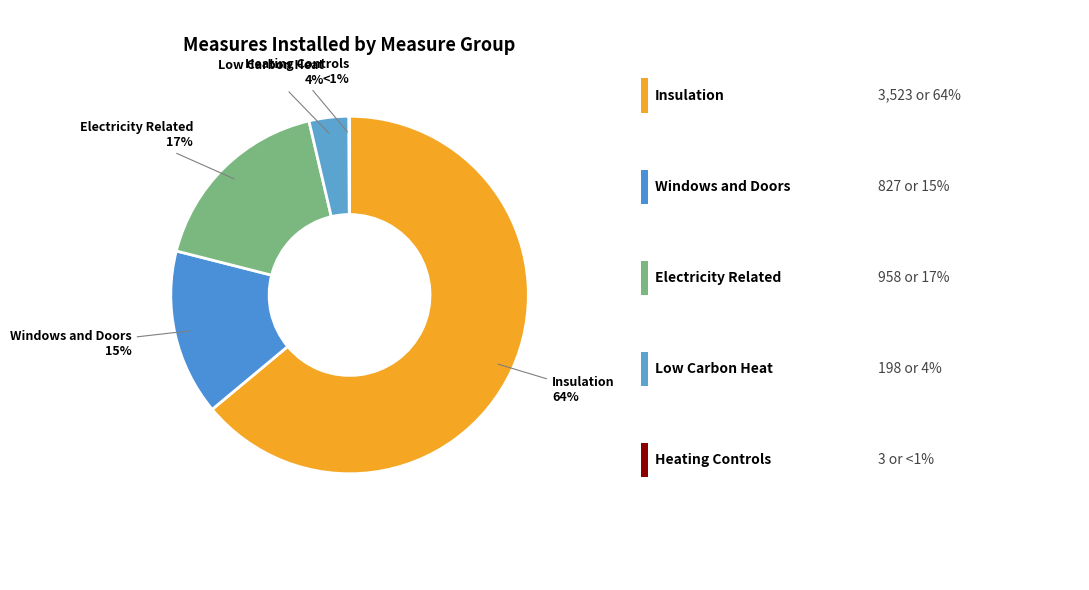

To the nearest percent, what is the difference between the largest and smallest slice percentages?

64%